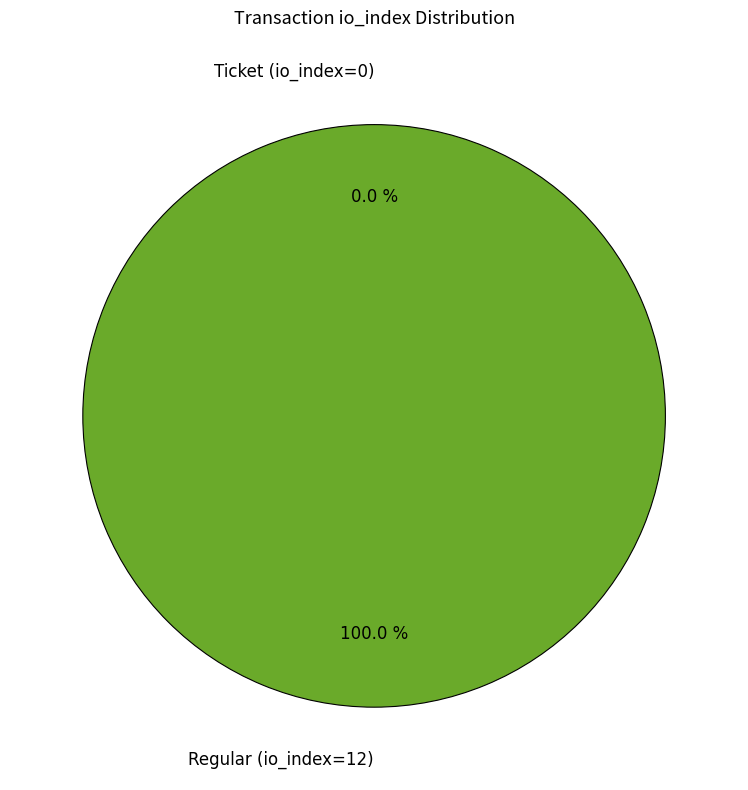

Rank the categories by value from lowest to highest.

Ticket (io_index=0), Regular (io_index=12)